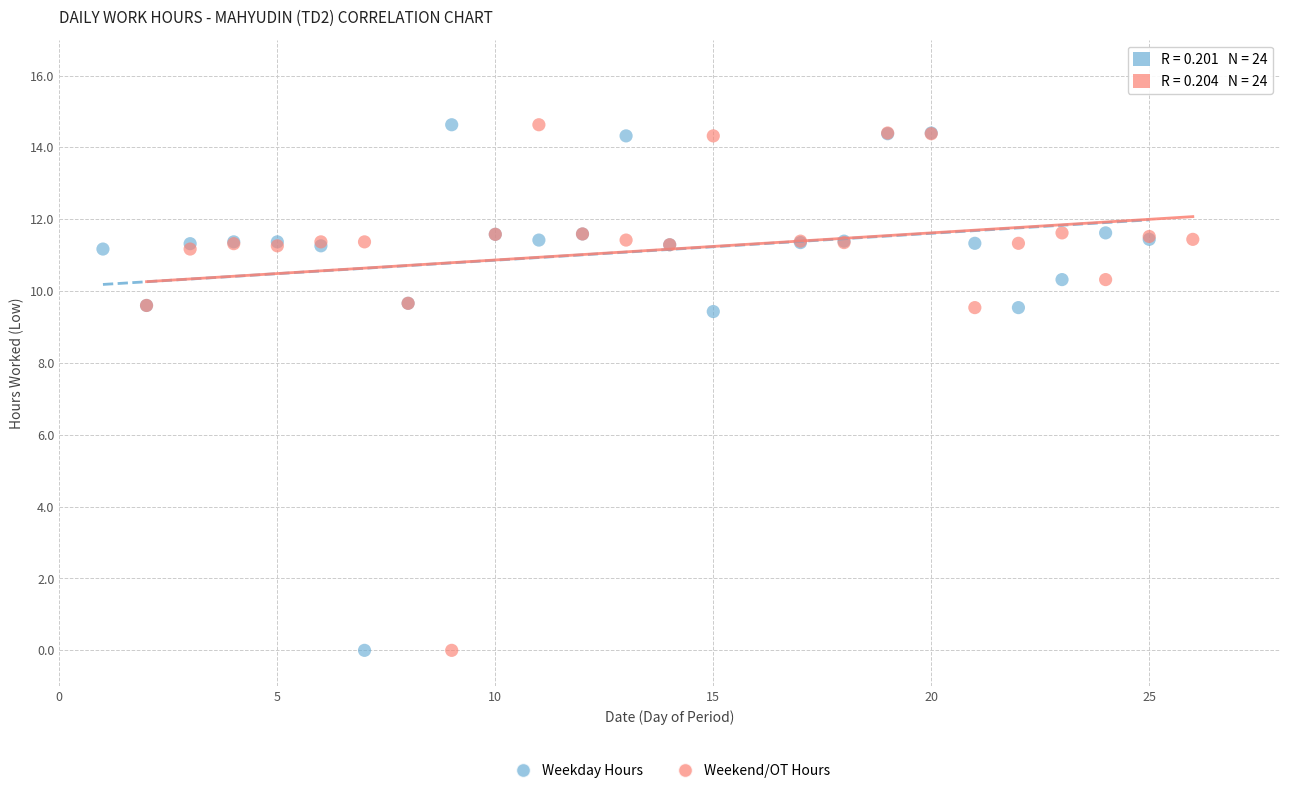

What are all the series names shown in the legend?

Weekday Hours, Weekend/OT Hours